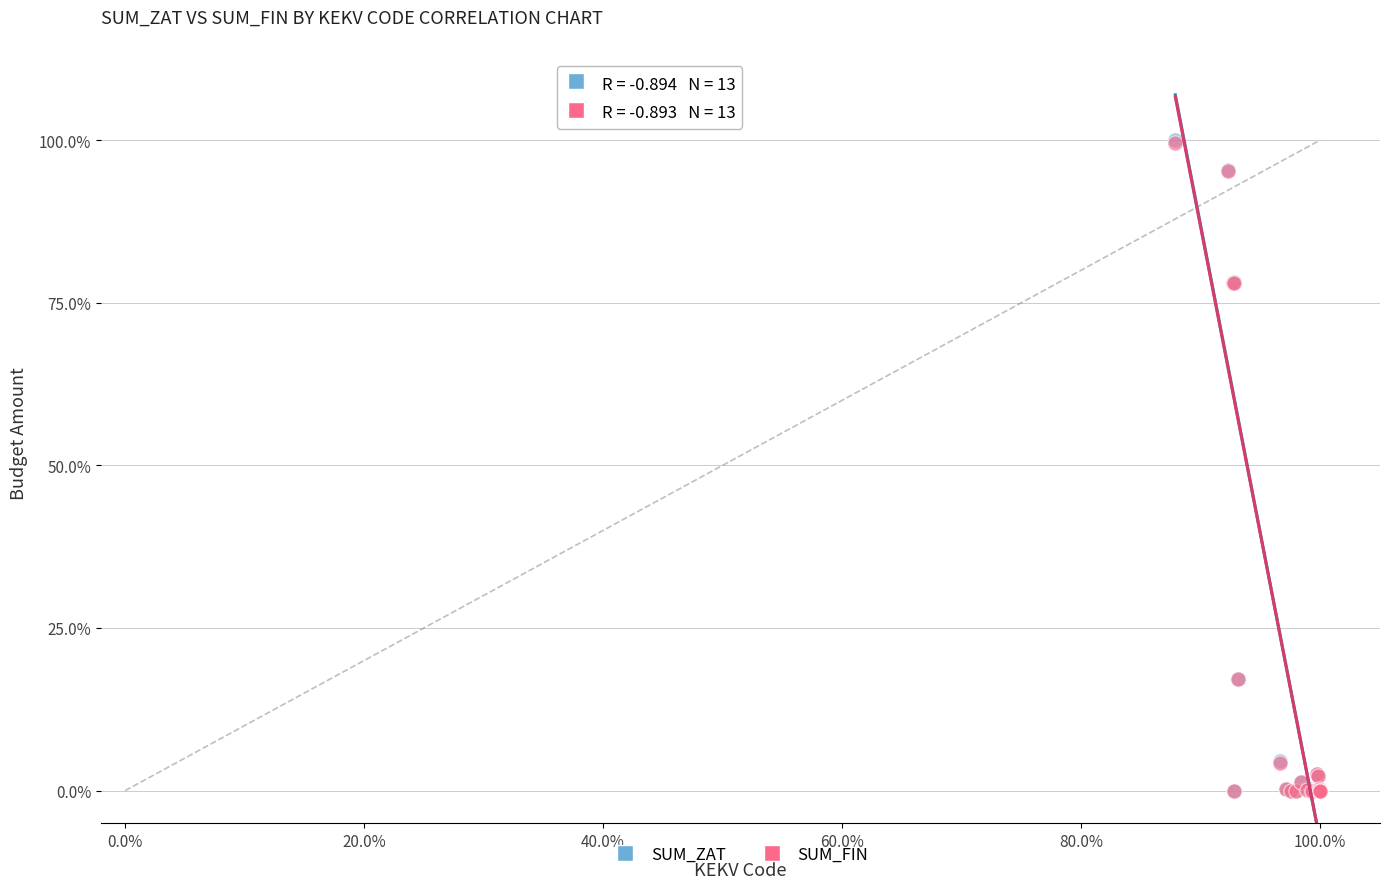

What are all the series names shown in the legend?

SUM_ZAT, SUM_FIN